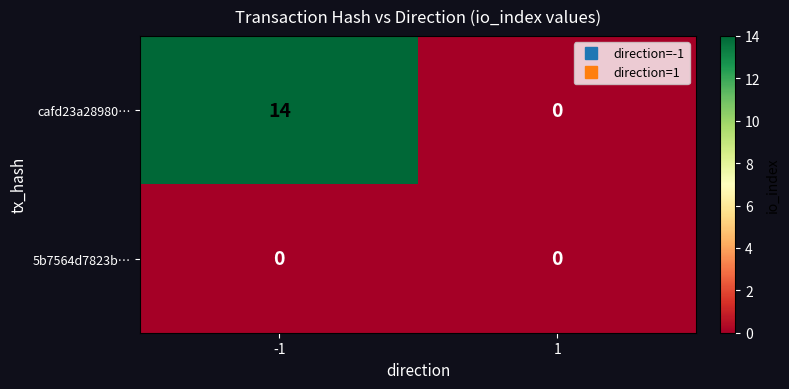

What is the greatest value displayed?

14